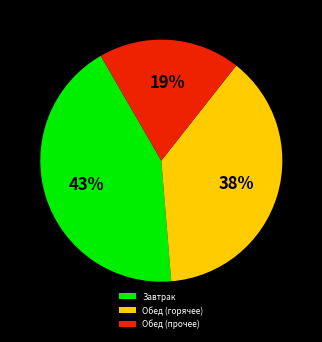

Combined, do Обед (прочее) and Обед (горячее) account for over 50%?

Yes